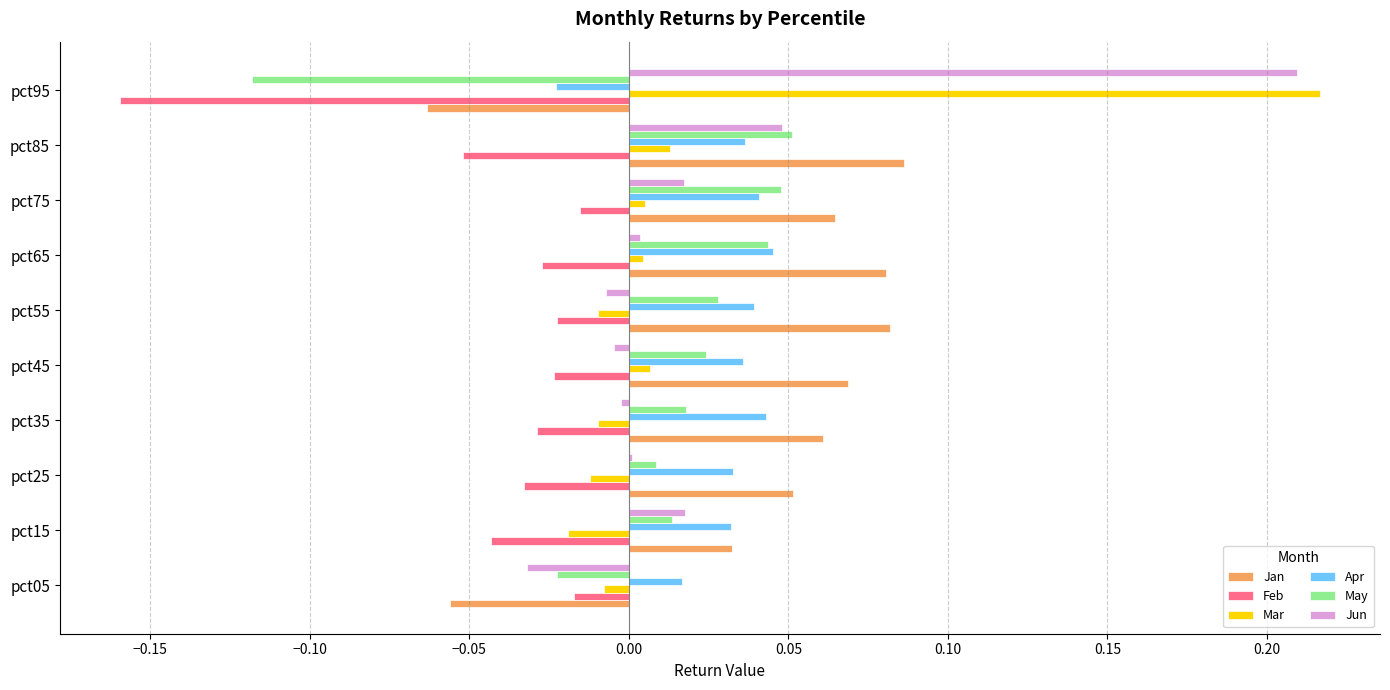

Is it true that Apr equals 0.0 at pct85?

True